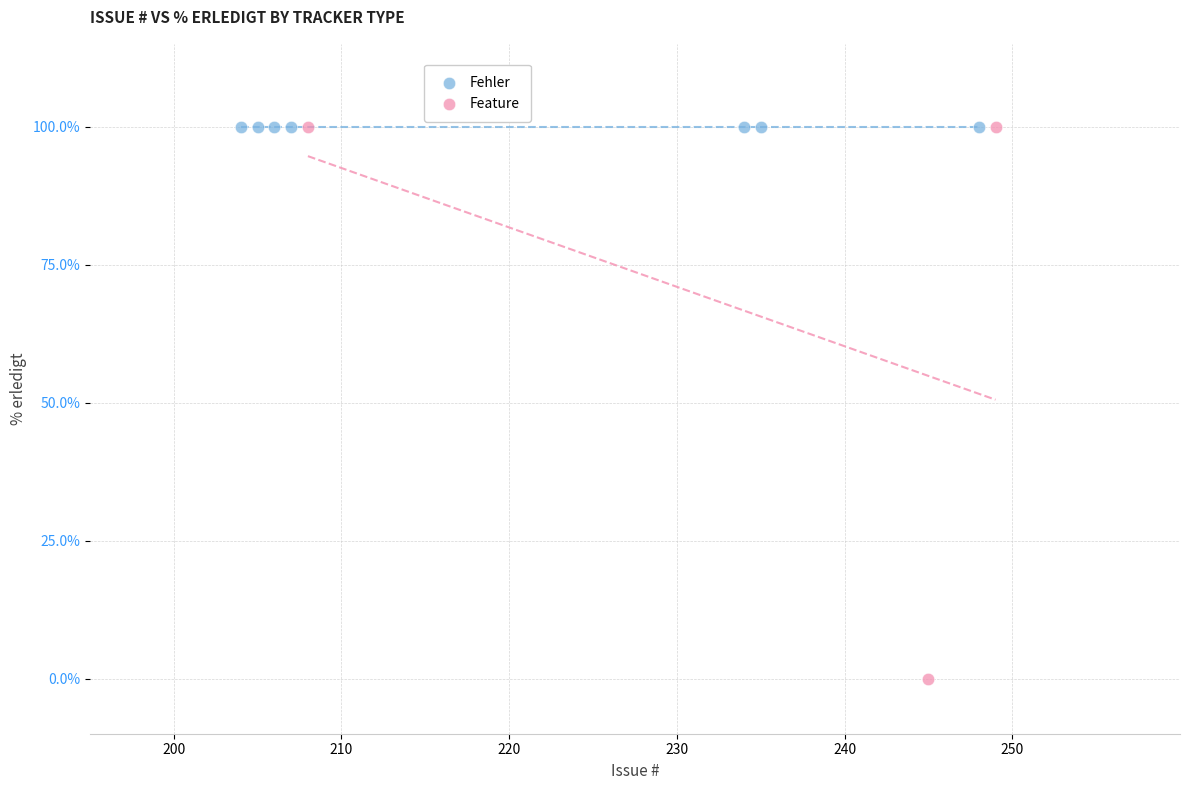

Which series contains the lowest Y value?

Feature